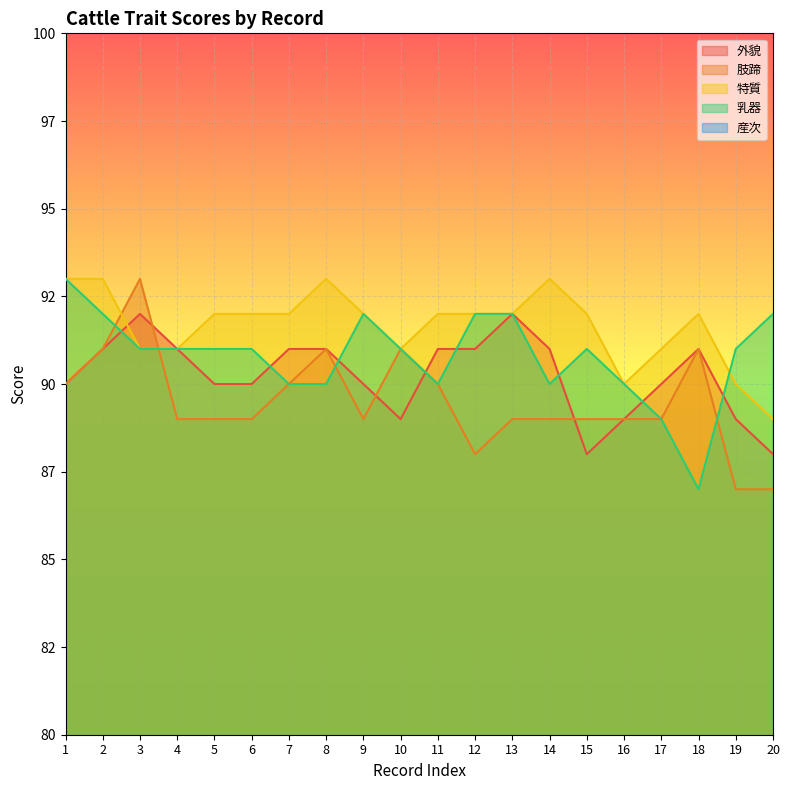

How many lines are shown in the chart?

5